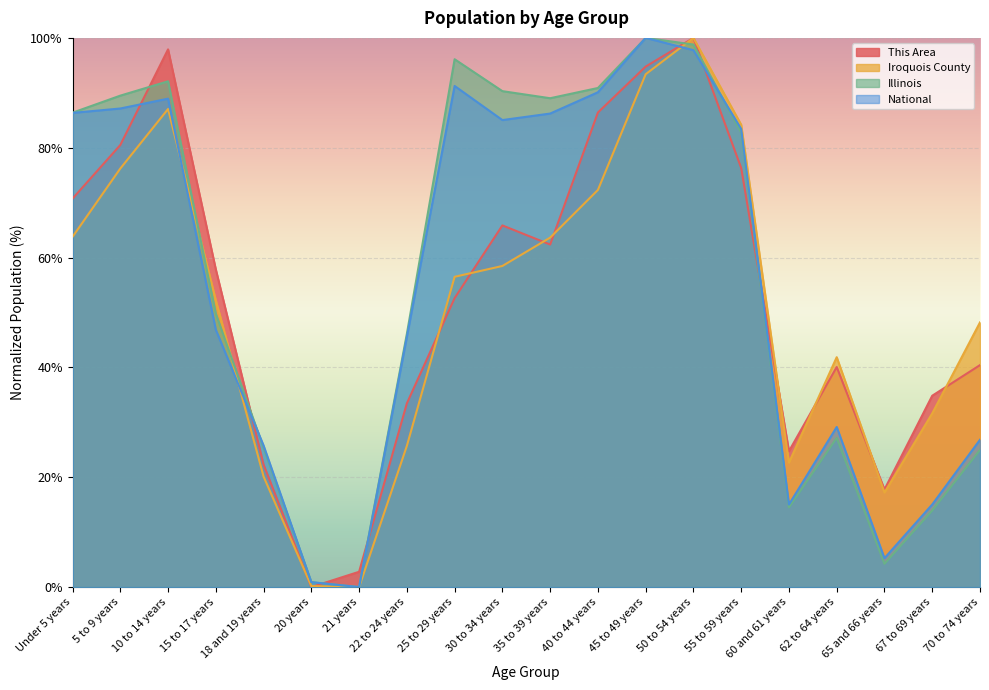

What is the sum of all This Area values?

1061.7